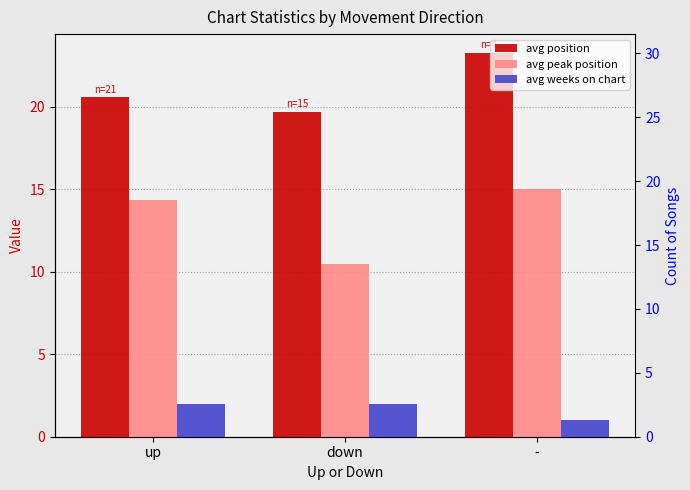

Reading left to right, list all the values displayed in this chart.

avg position: up=20.6	down=19.7	-=23.2
avg peak position: up=14.3	down=10.5	-=15.0
avg weeks on chart: up=2.0	down=2.0	-=1.0